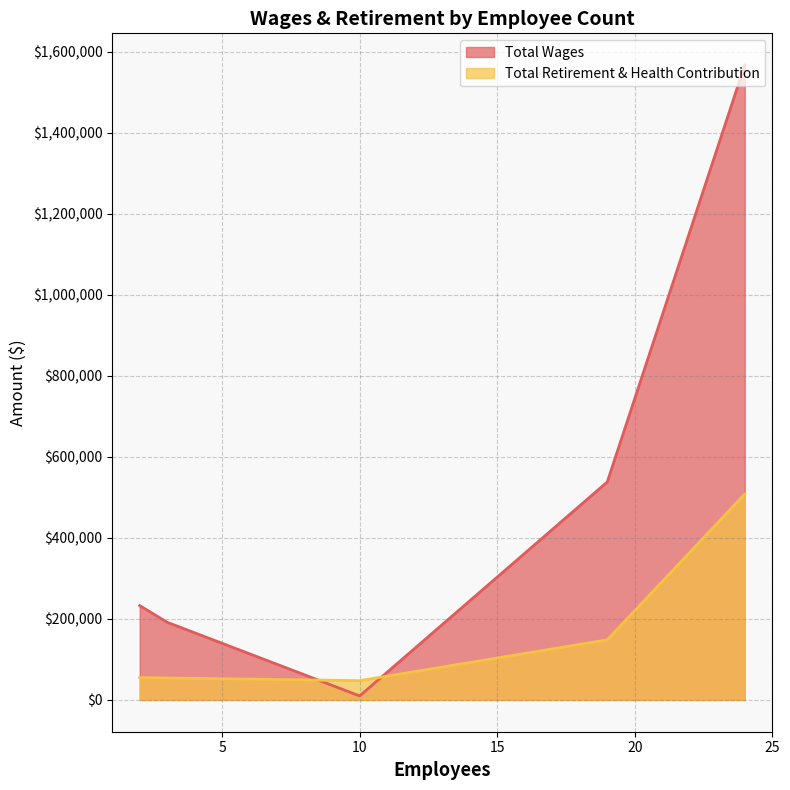

What is the minimum value shown in the chart?

10006